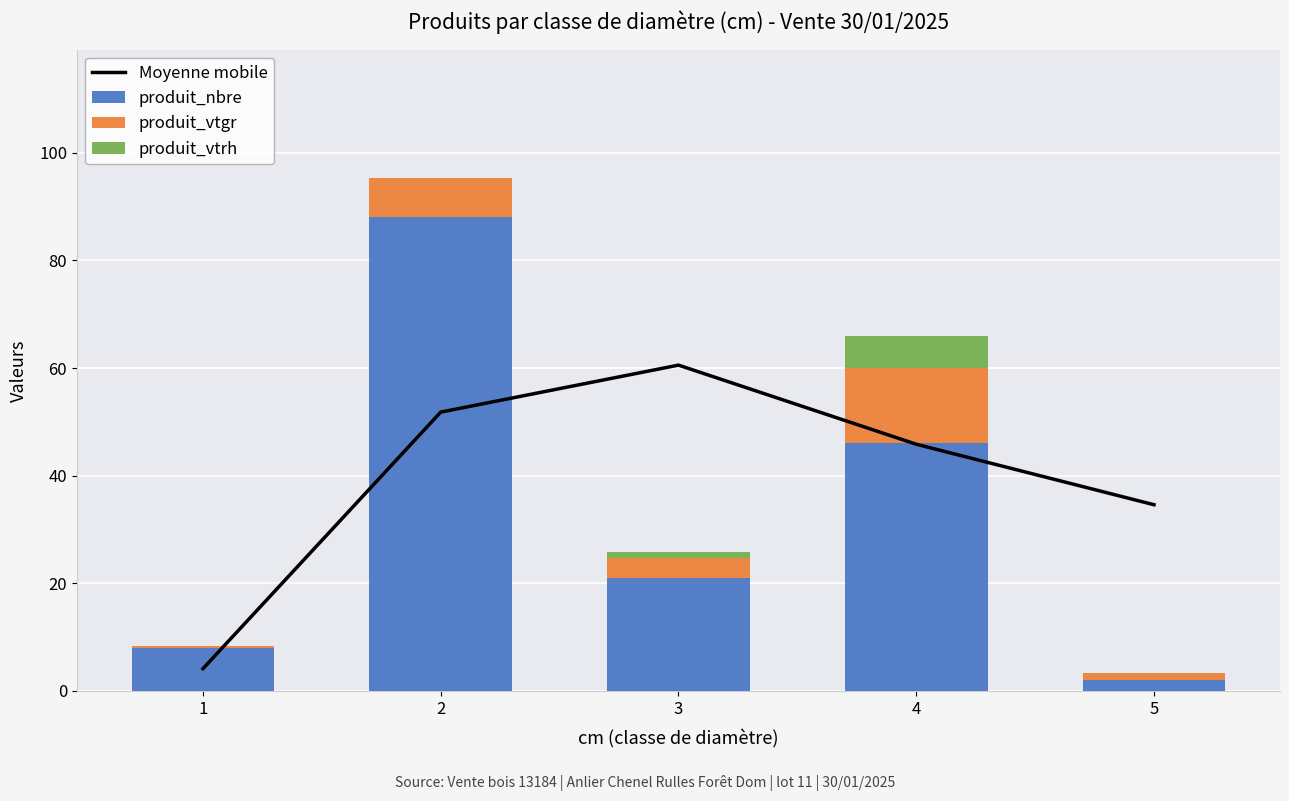

Between 5 and 2, which is larger?

2